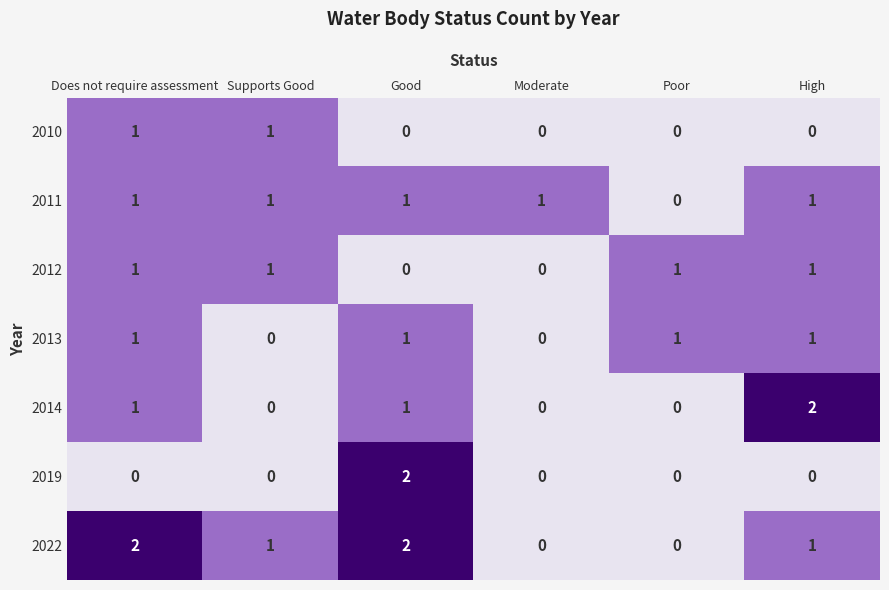

What is the total value across all series at Good?

7